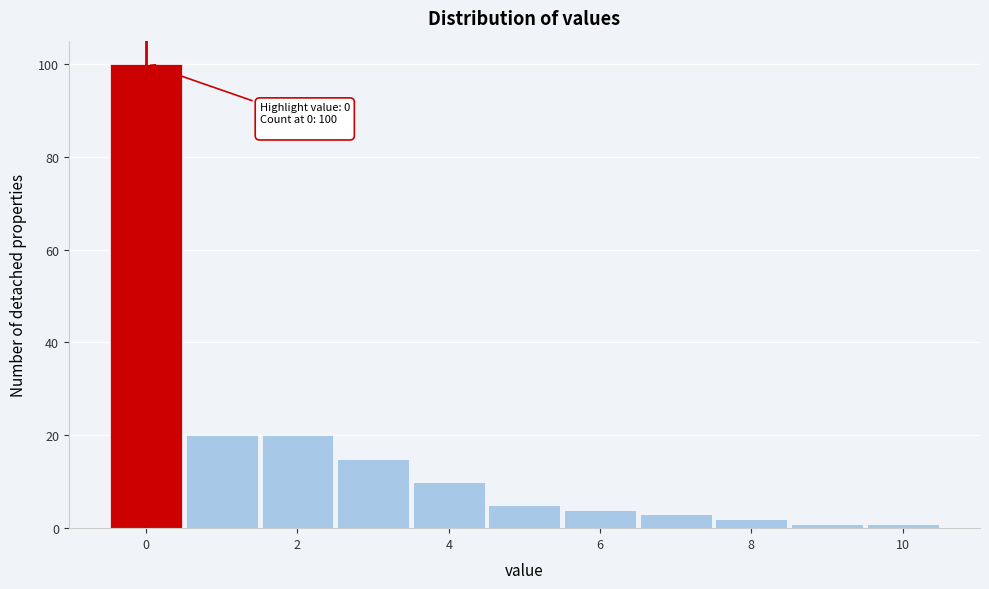

Over which range of the x-axis is the bar tallest?

-0.5 to 0.5